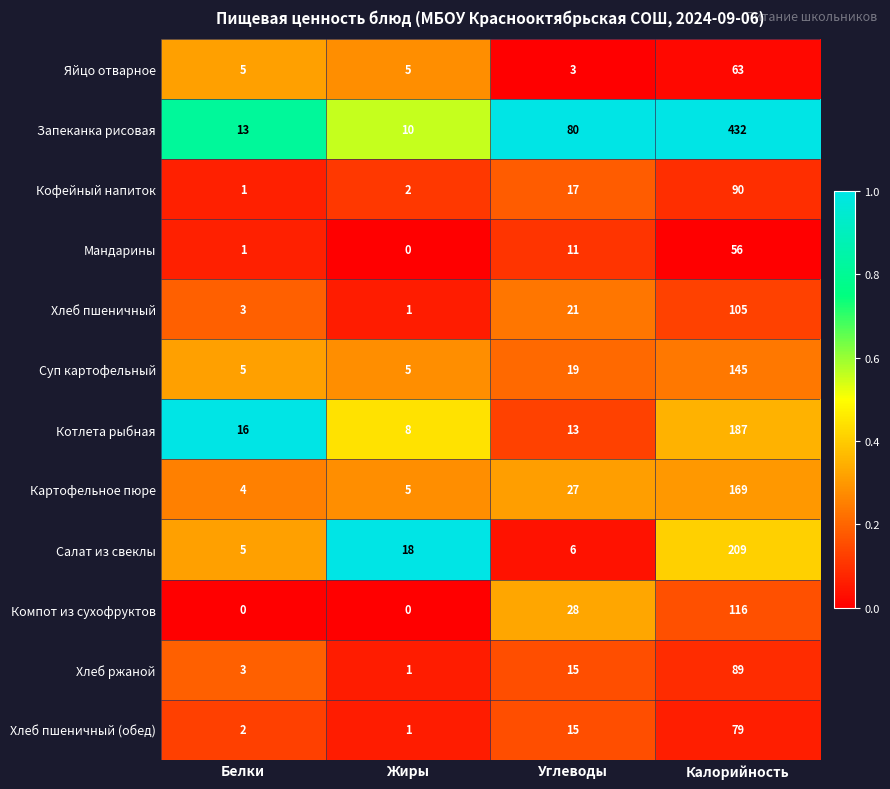

Which label corresponds to the largest value in the chart?

Калорийность